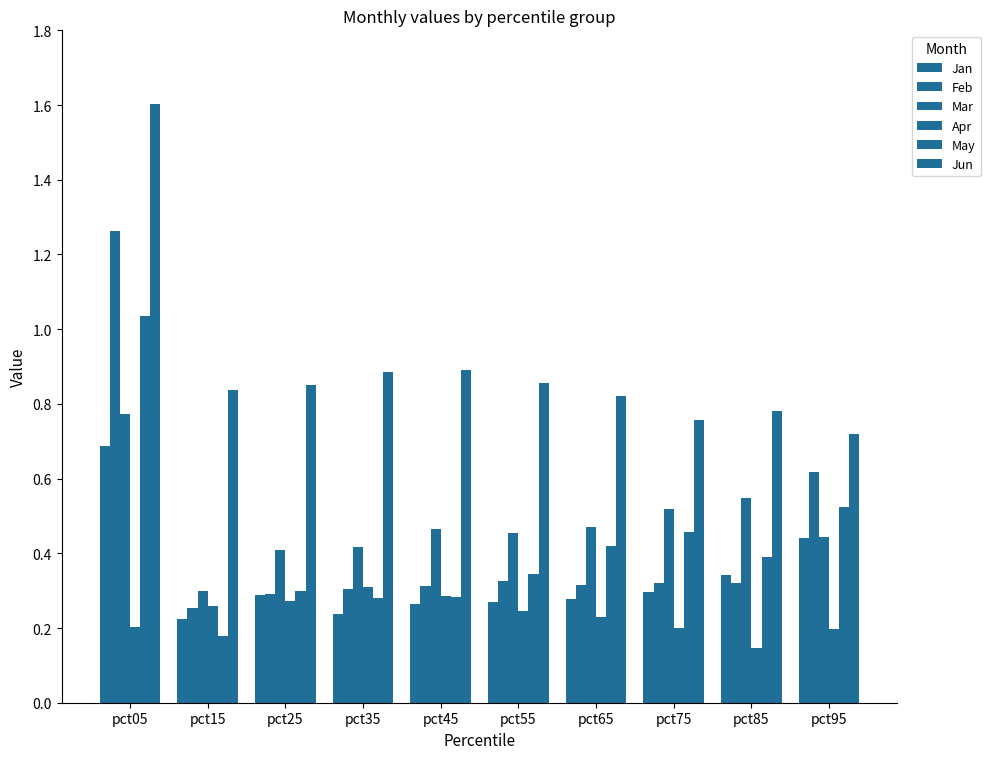

Count the number of categories in the chart.

10